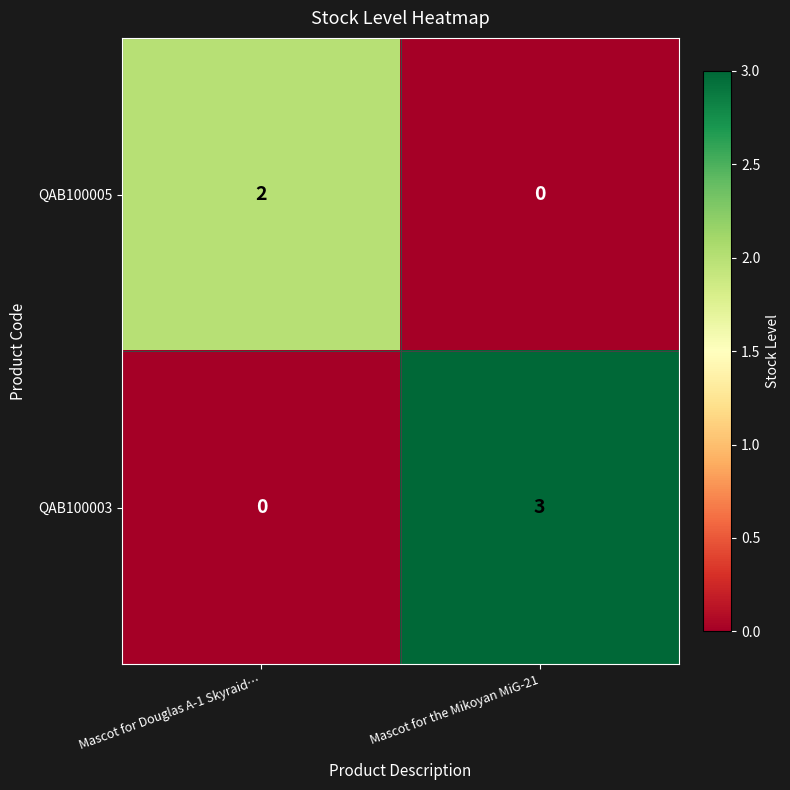

The value of QAB100005 at Mascot for the Mikoyan MiG-21 is 0. True or false?

True